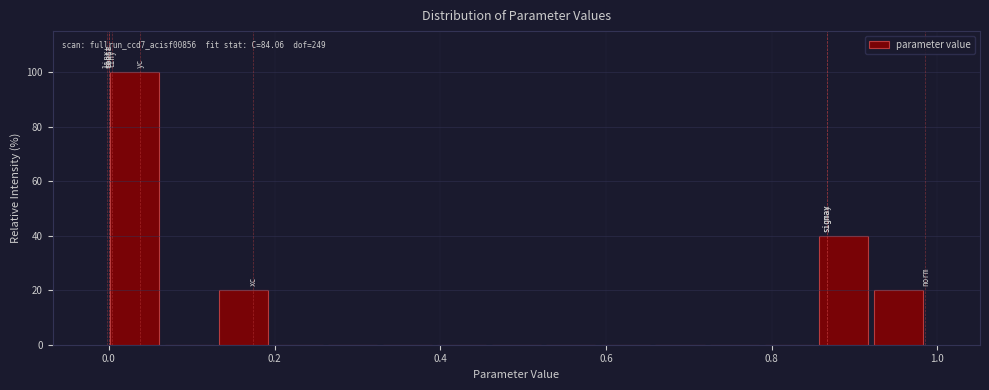

Read against the x-axis, roughly where is the centre of the tallest bar?

0.04